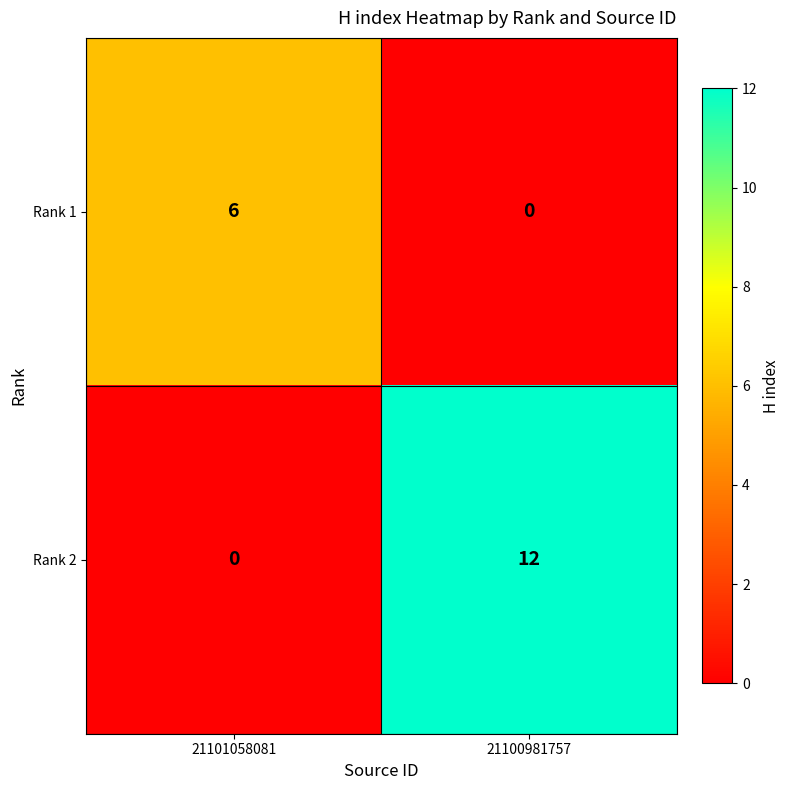

Count the number of categories in the chart.

2